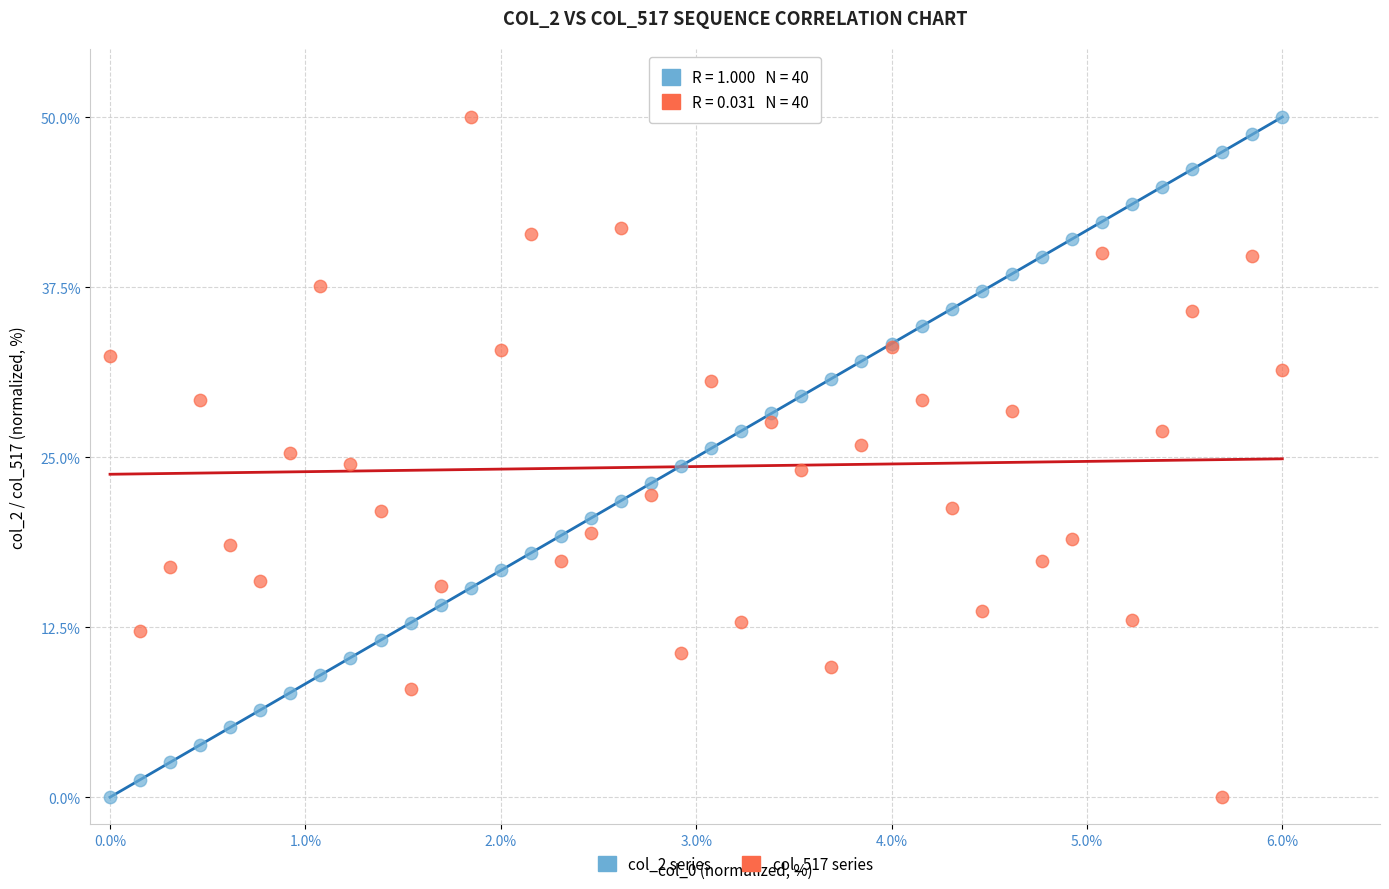

What are all the series names shown in the legend?

col_2 series, col_517 series